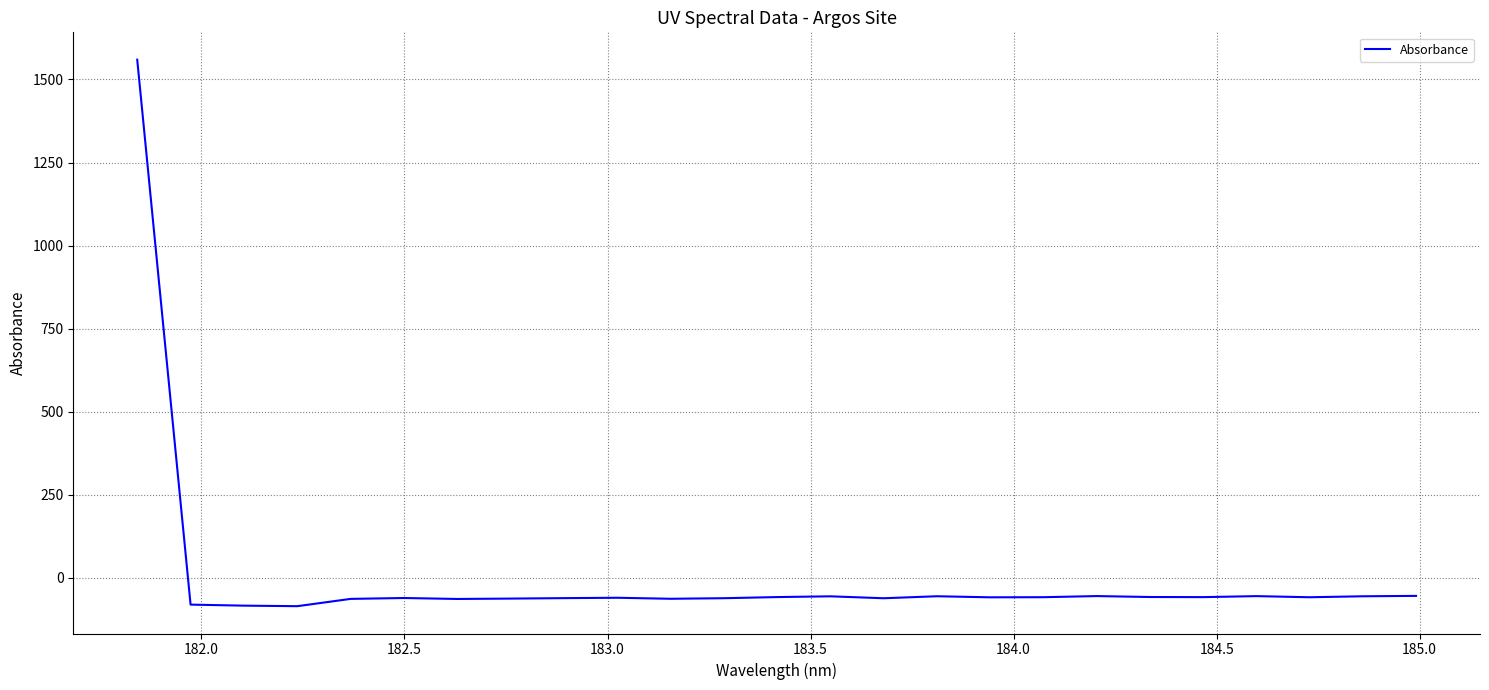

What is the maximum value shown in the chart?

1559.5